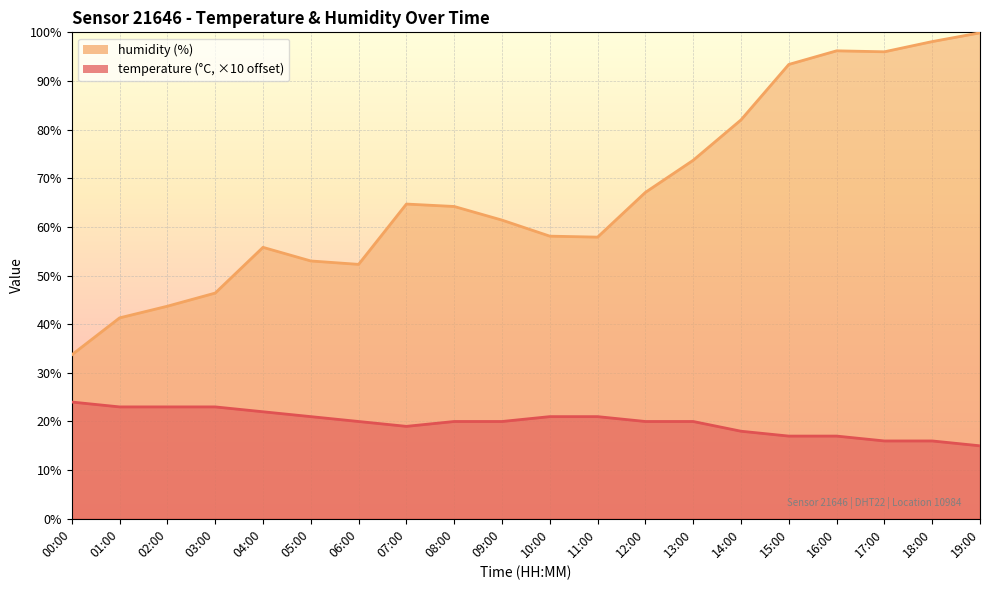

What are all the series names shown in the legend?

temperature, humidity